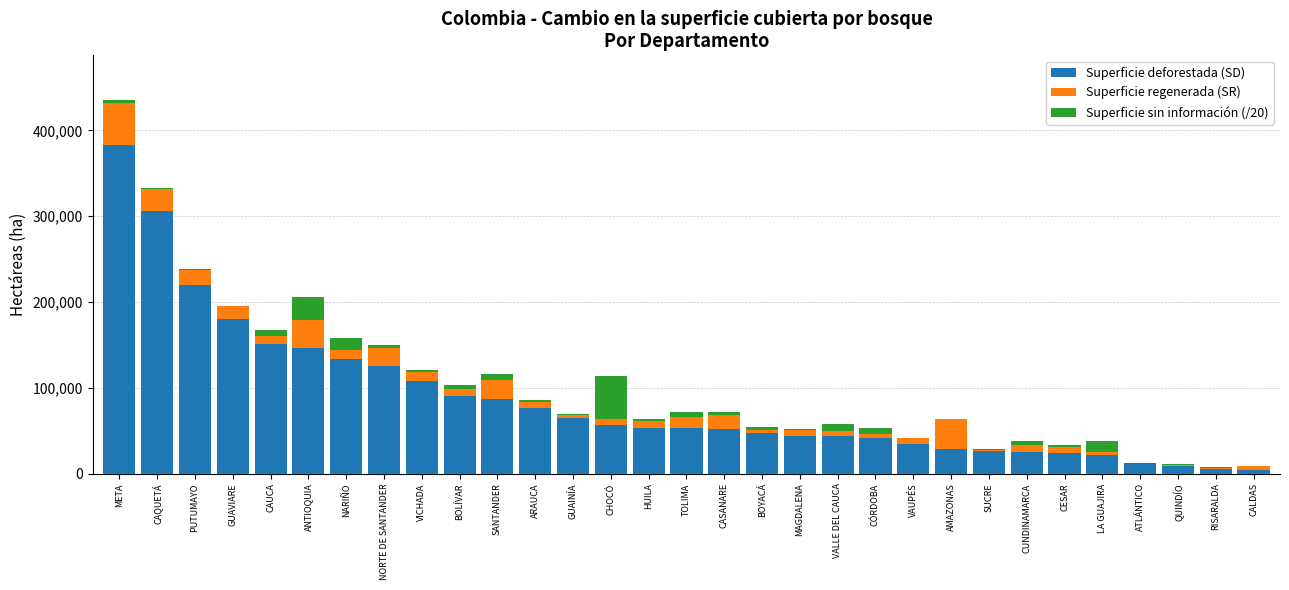

At which category is the sum across all series the highest?

META